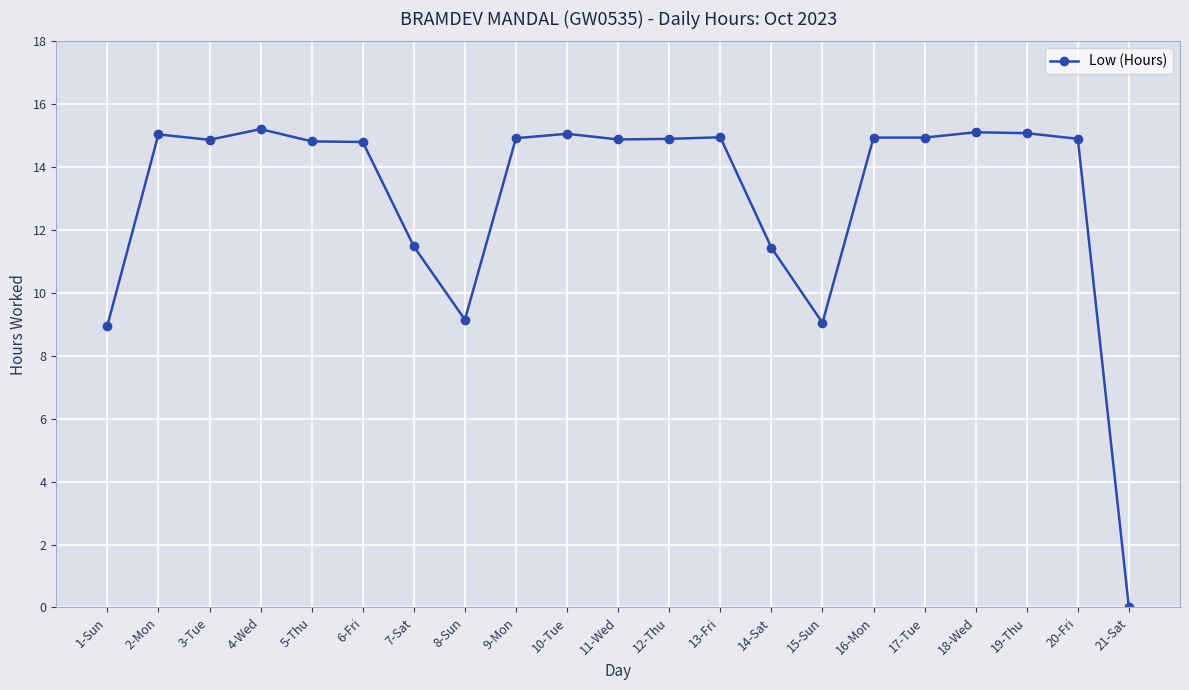

True or false: the data shows 22.7 at 9-Mon.

False